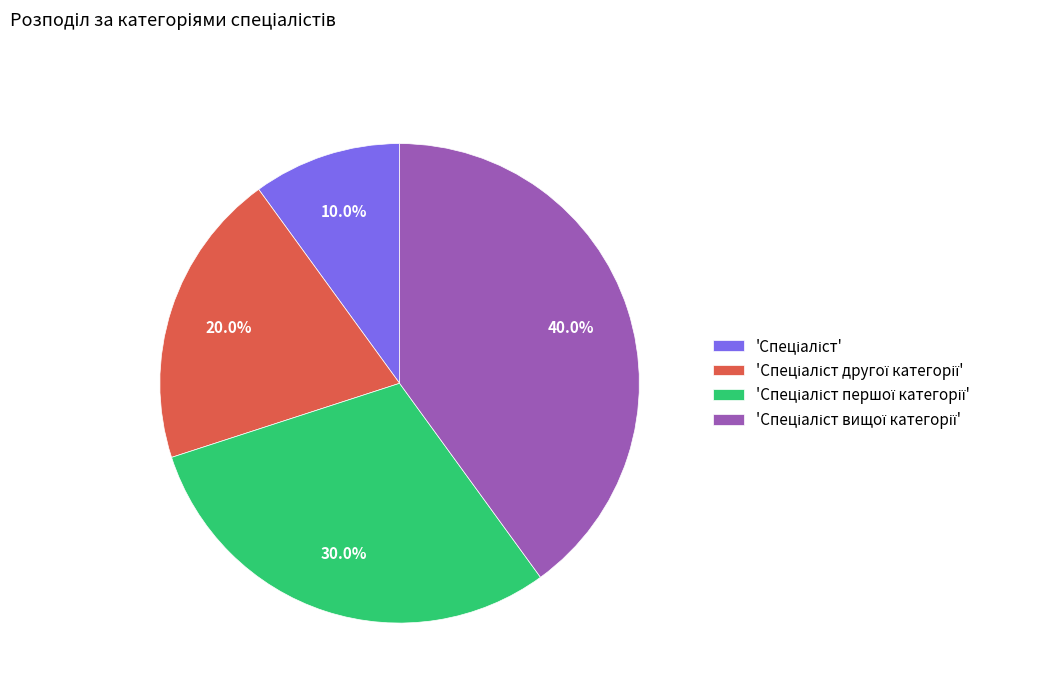

Is there any slice that represents more than half of the pie?

No